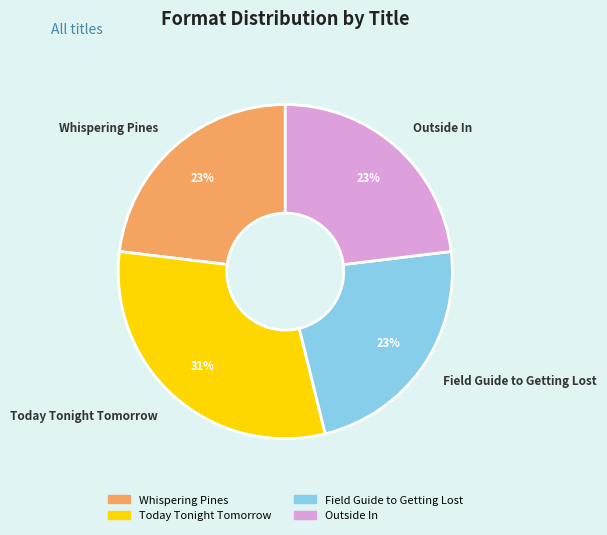

Is Outside In the majority of the pie?

No